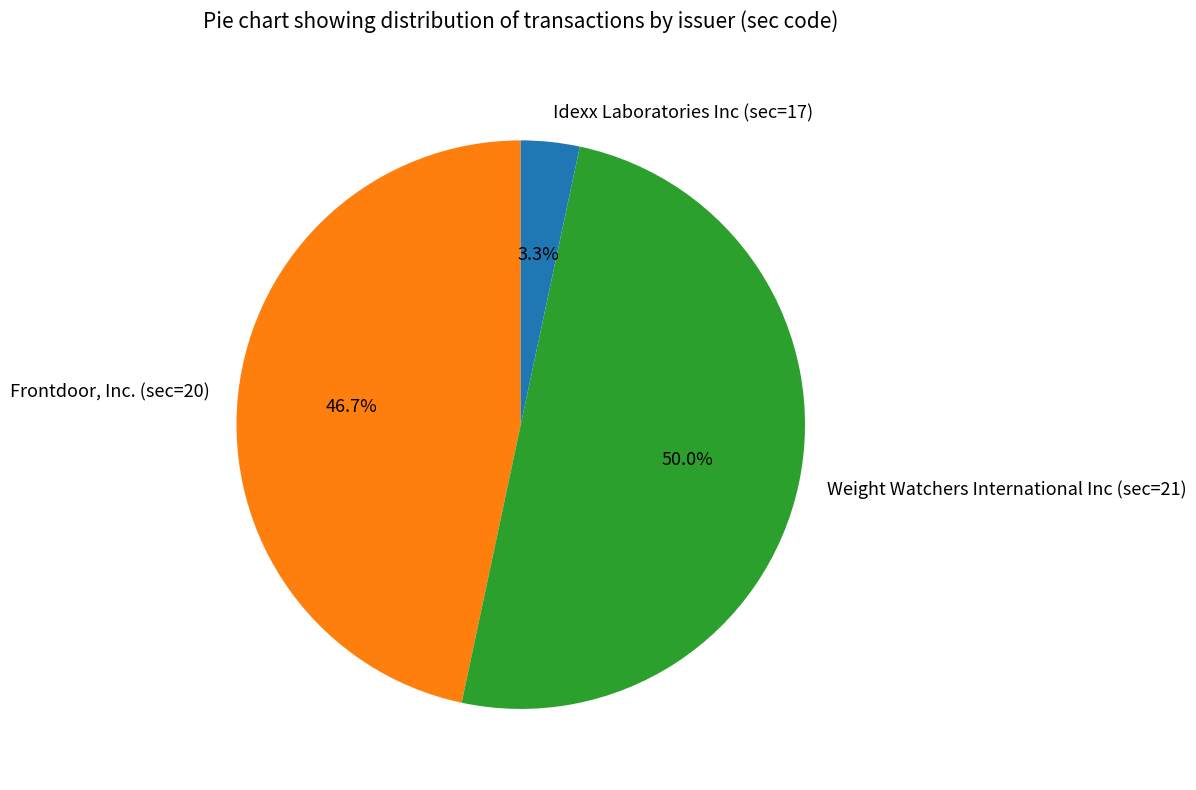

How many slices are in this pie chart?

3